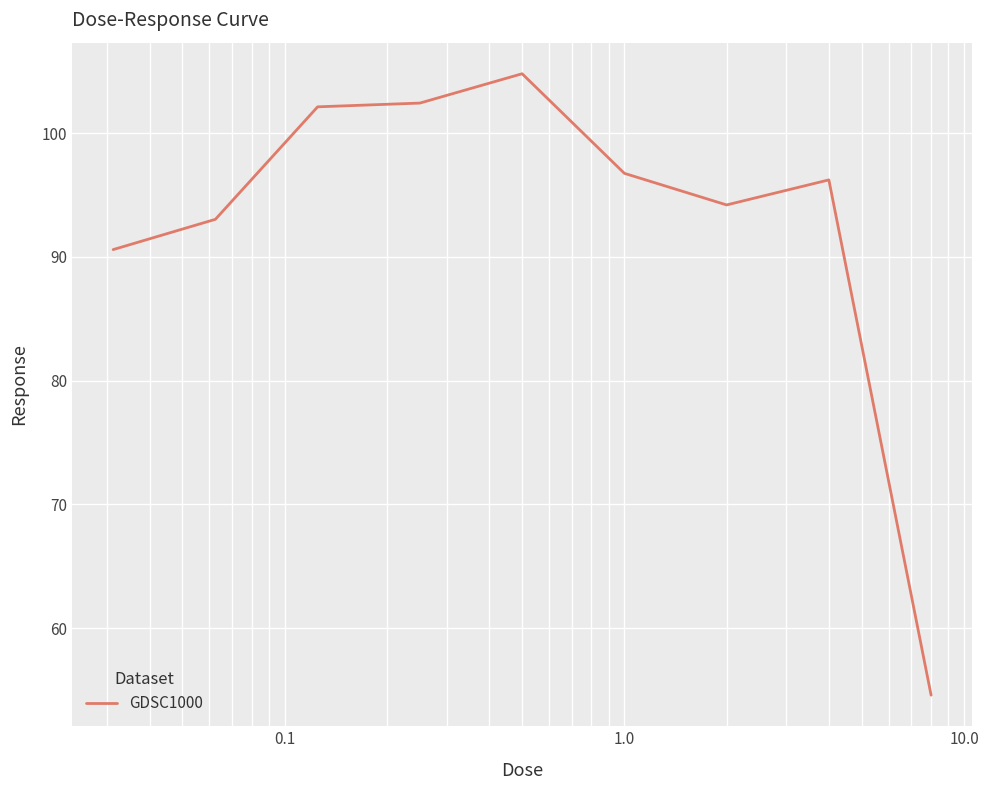

What is the difference between the maximum and minimum values?

50.2